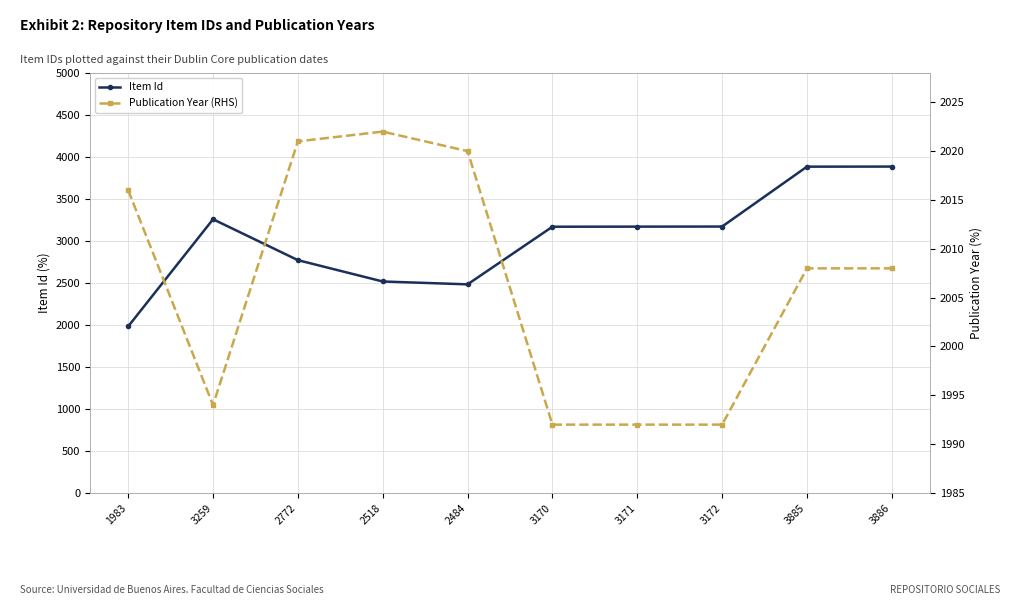

What are all the series names shown in the legend?

Item Id, Publication Year (RHS)